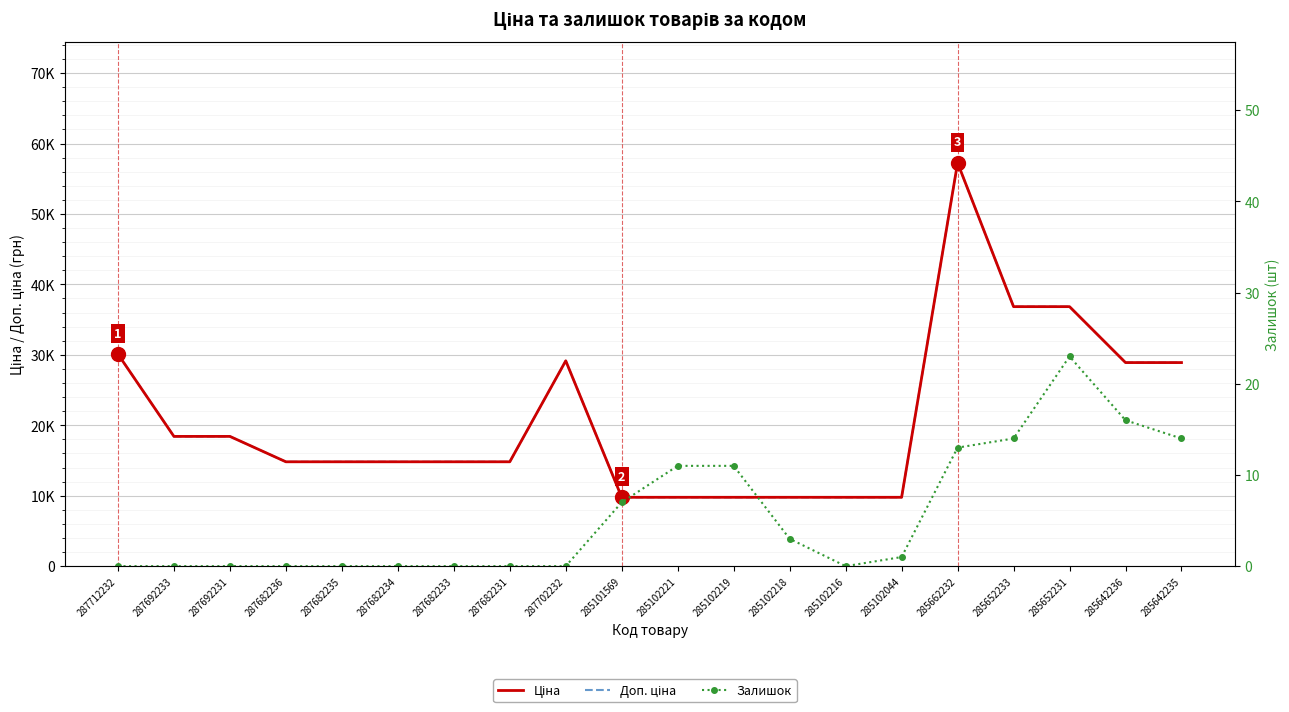

What position from the left is 287702232?

9